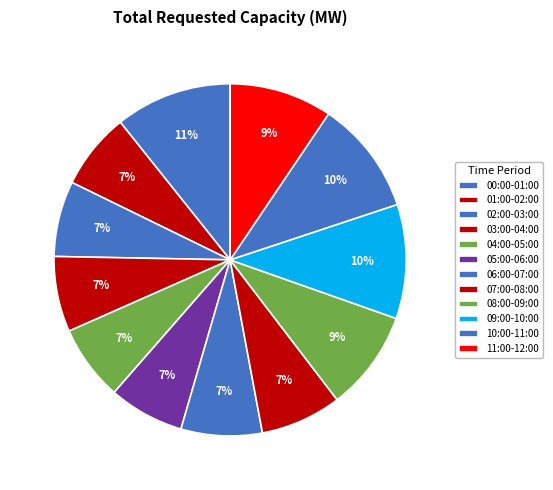

Which slice is the largest?

00:00-01:00